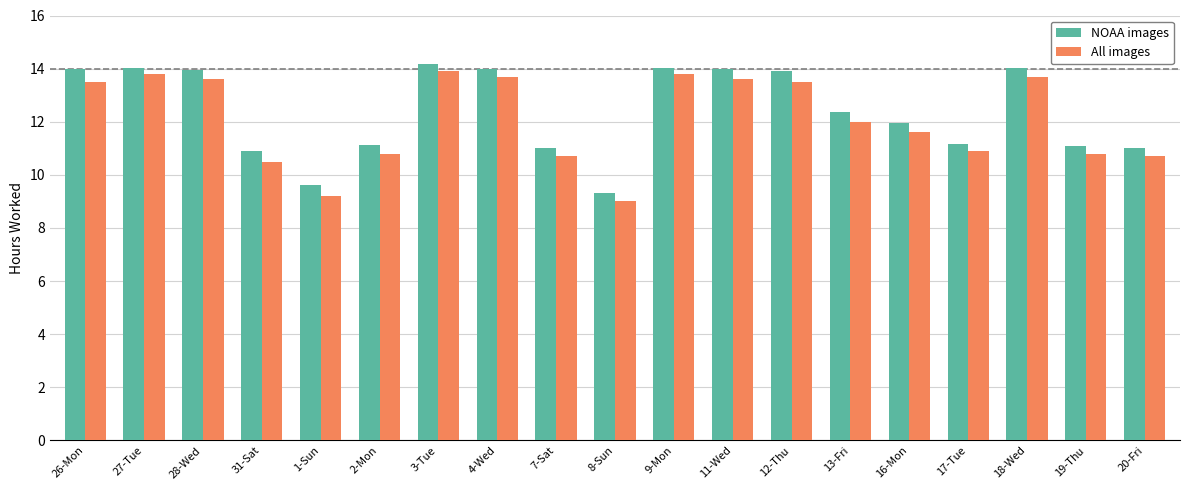

What is the average value of the All images series?

12.1